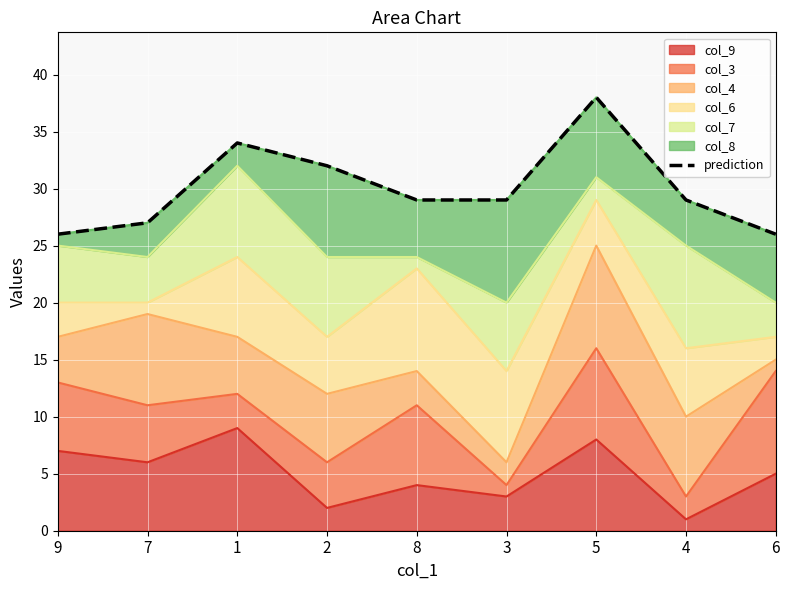

Rank the categories by col_9 value from lowest to highest.

4, 2, 3, 8, 6, 7, 9, 5, 1